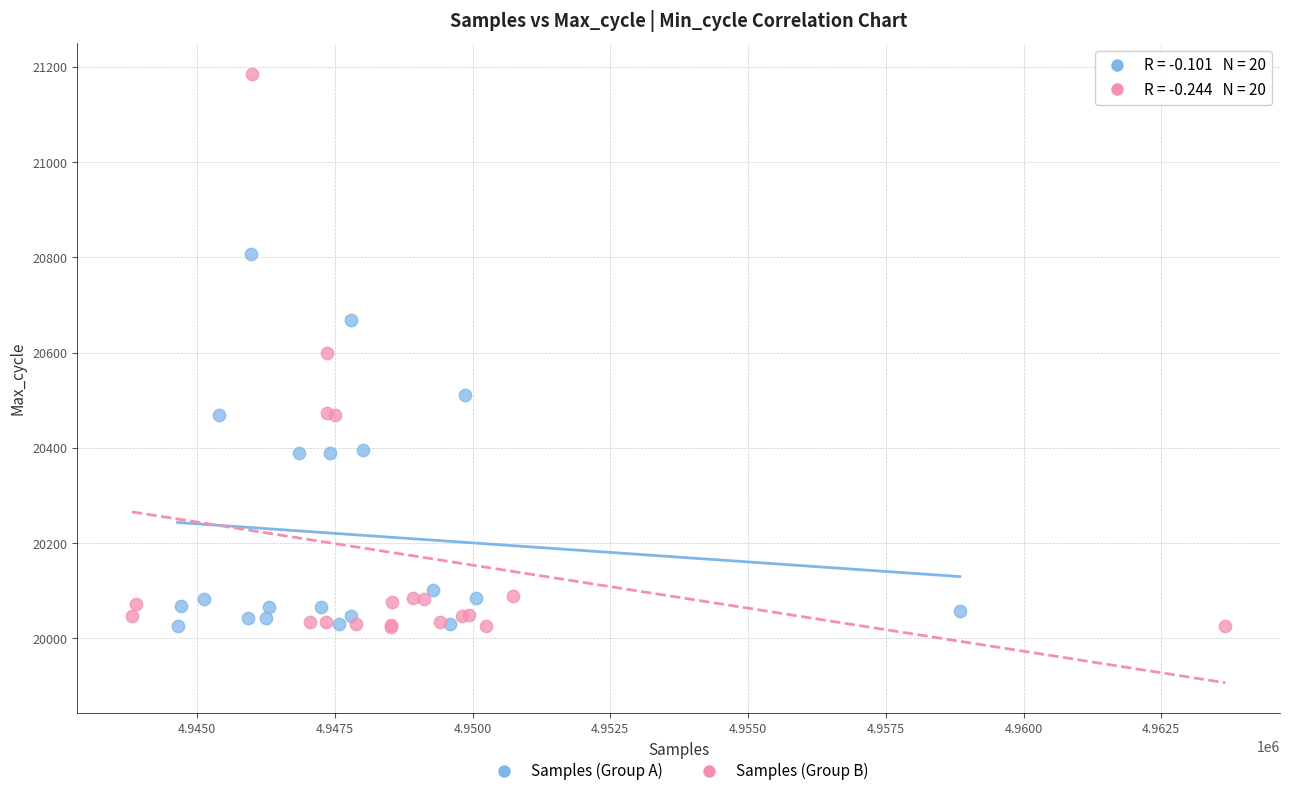

Which series has the widest spread of Y values?

Samples (Group B)